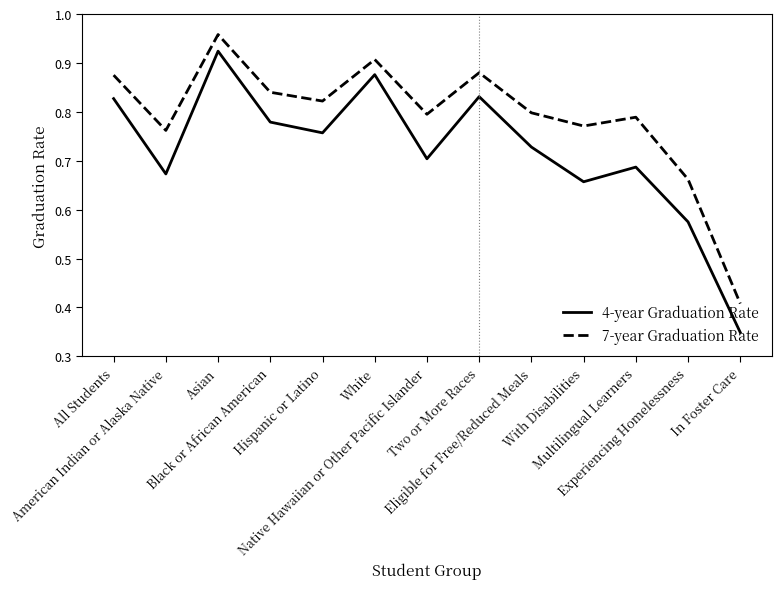

Is it true that 4-year Graduation Rate equals 1.1 at With Disabilities?

False